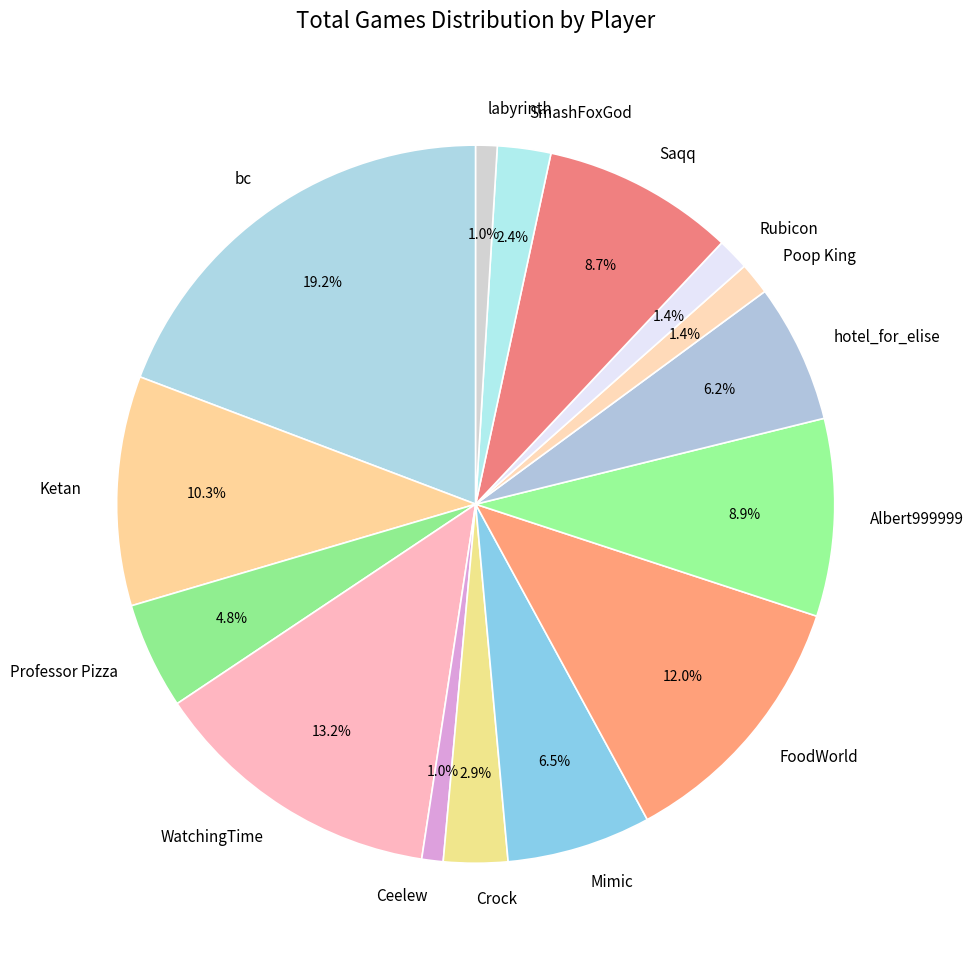

The Professor Pizza slice represents 5% of the pie. True or false?

True